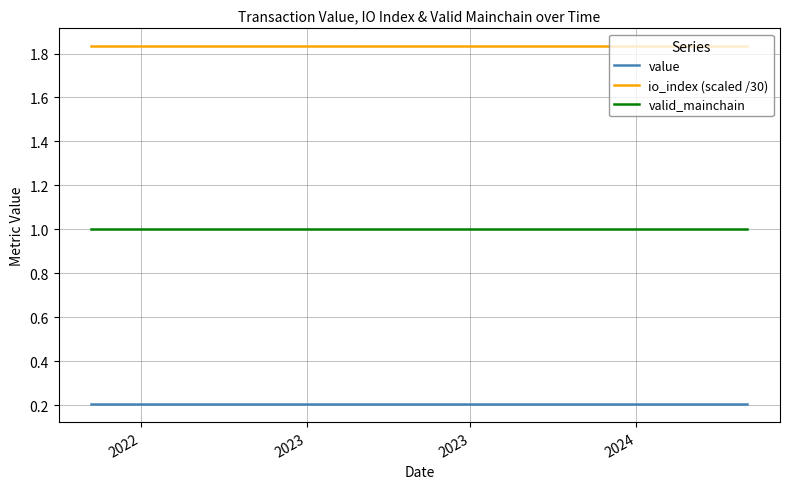

List the series in order of their overall mean, highest first.

io_index (scaled /30), valid_mainchain, value